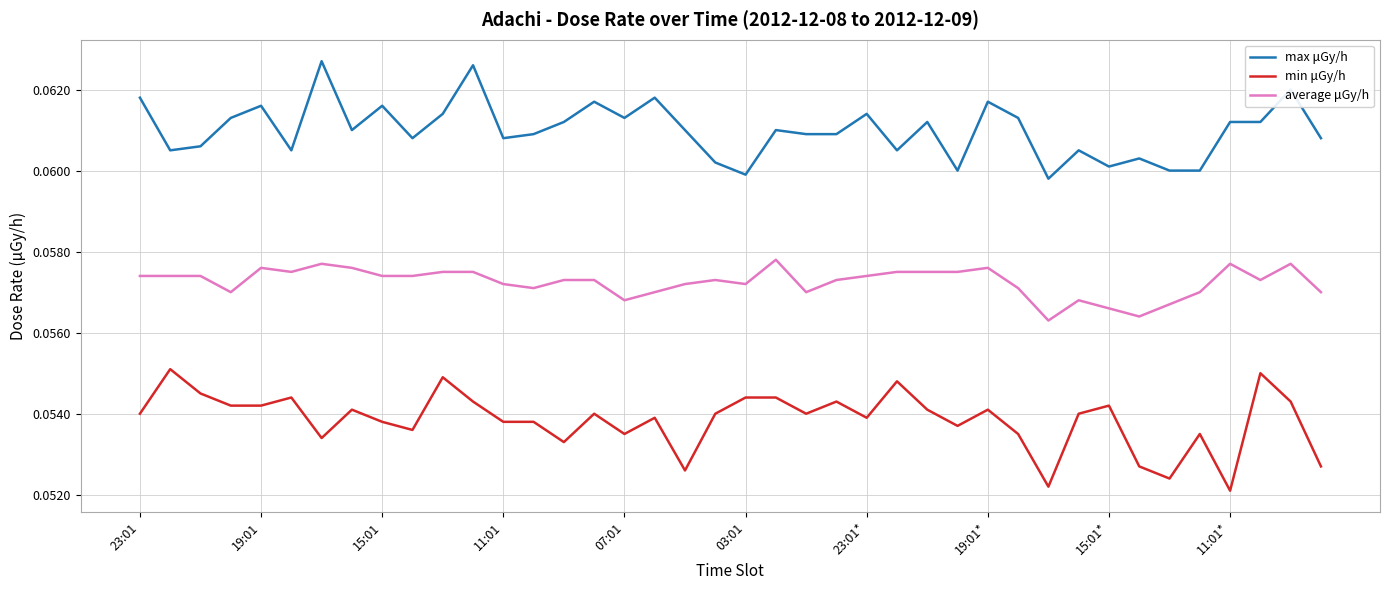

List the series in order of their peak value, highest first.

max μGy/h, average μGy/h, min μGy/h